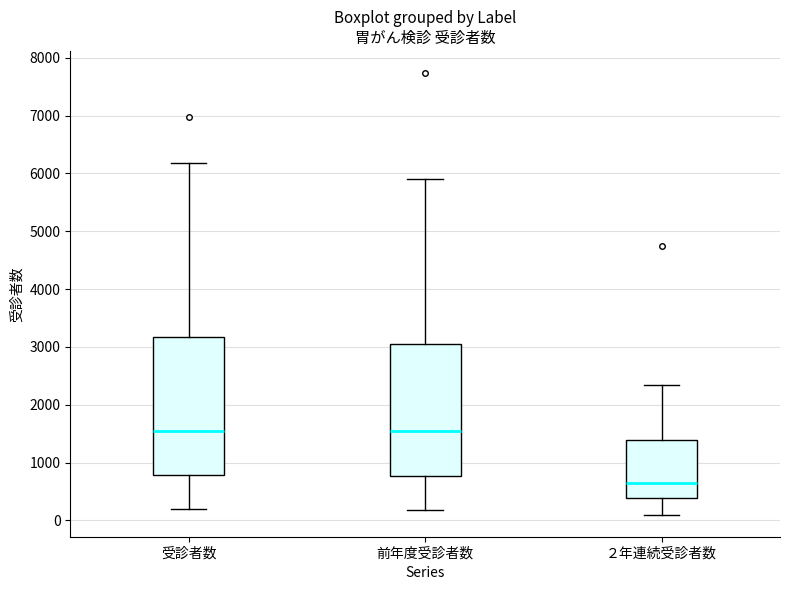

Reading left to right, transcribe this box plot: for each box, give where its median line is, the range the box spans, and where its two whiskers end, as read against the y-axis. The values are not printed on the chart, so give them approximately, as read against the axis.

受診者数: median 1600, box 800 to 3200, whiskers 200 to 6200
前年度受診者数: median 1500, box 800 to 3000, whiskers 200 to 5900
２年連続受診者数: median 700, box 400 to 1400, whiskers 100 to 2300